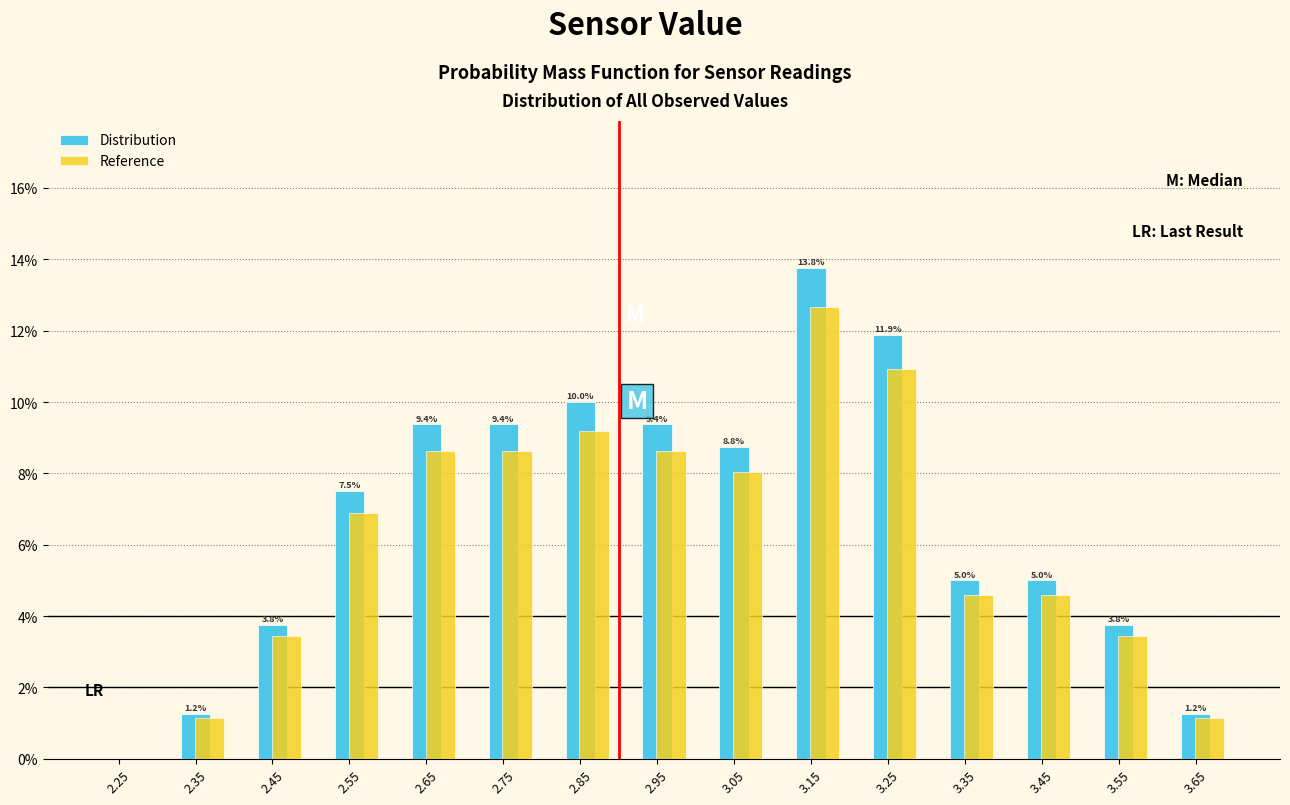

What is the maximum value for Reference?

12.7